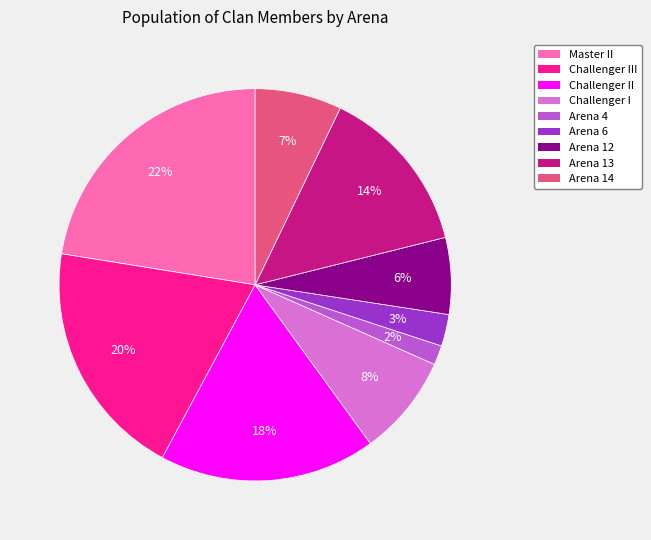

True or false: Challenger I accounts for 8% of the total.

True